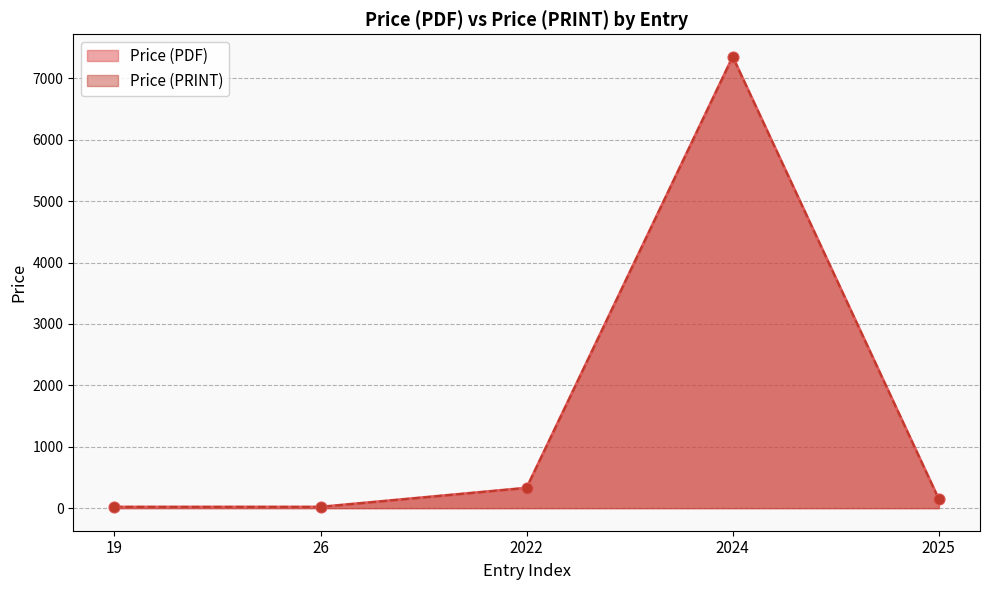

At how many categories does at least one series exceed 6671?

1